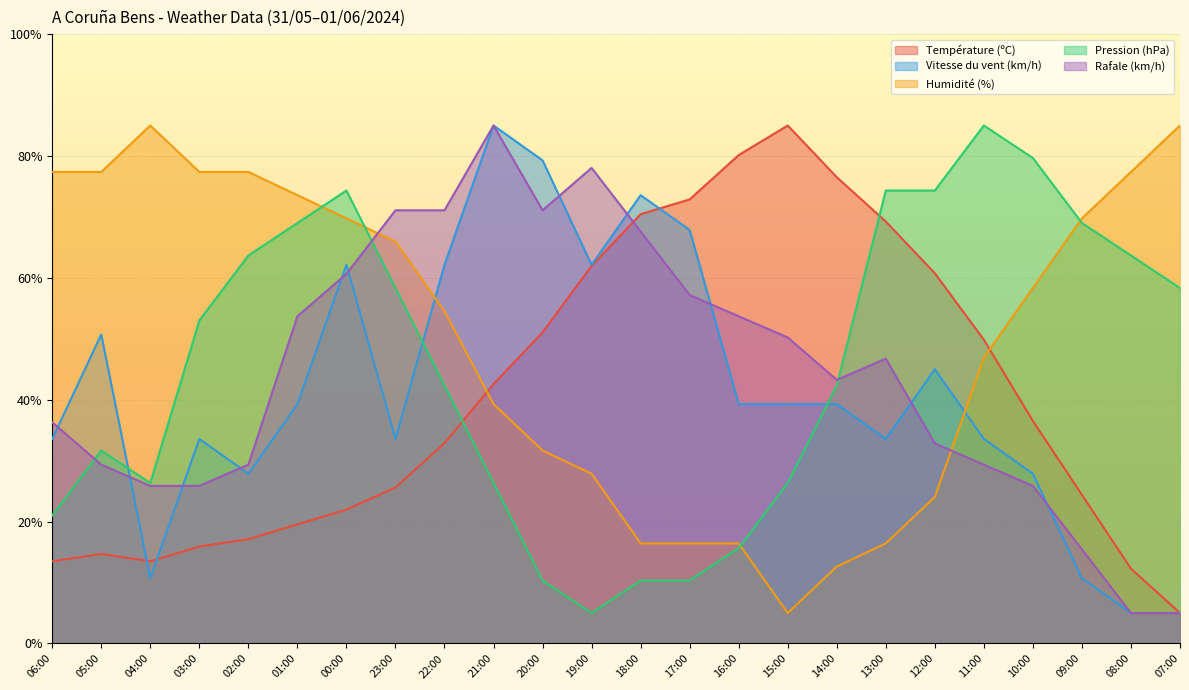

Where do Température (ºC) and Rafale (km/h) first cross each other?

19:00 and 18:00